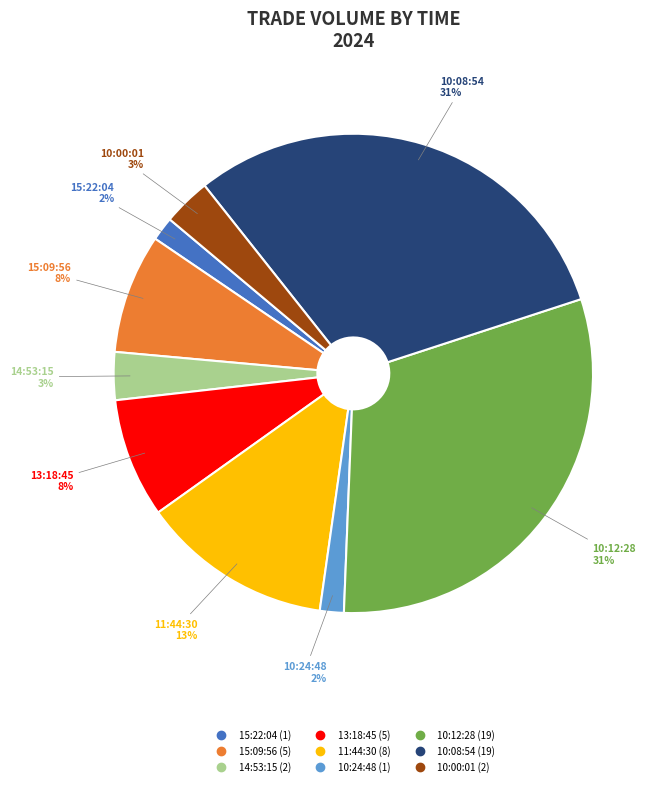

How many slices are in this pie chart?

9